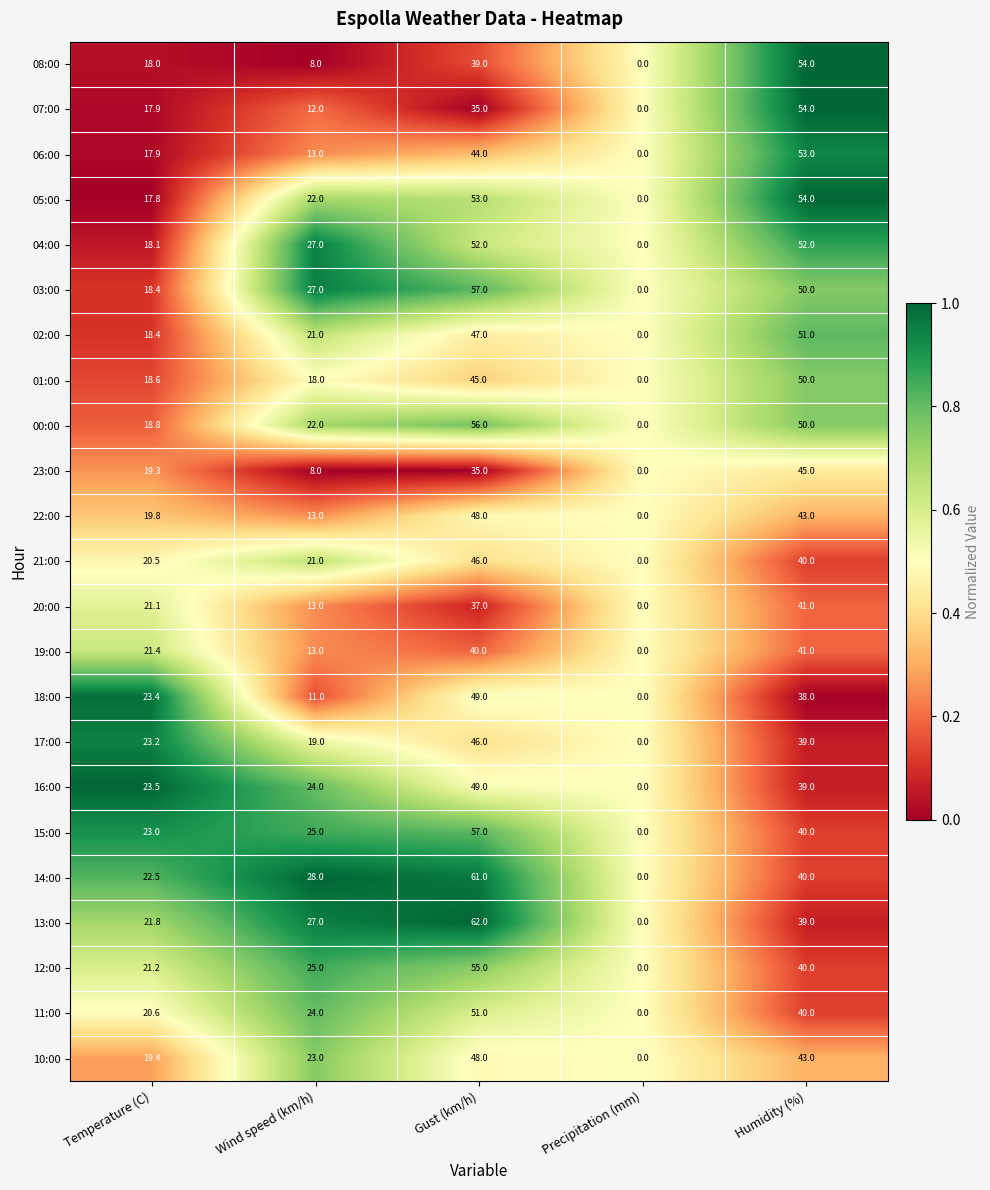

At which label does 08:00 reach its minimum?

Precipitation (mm)